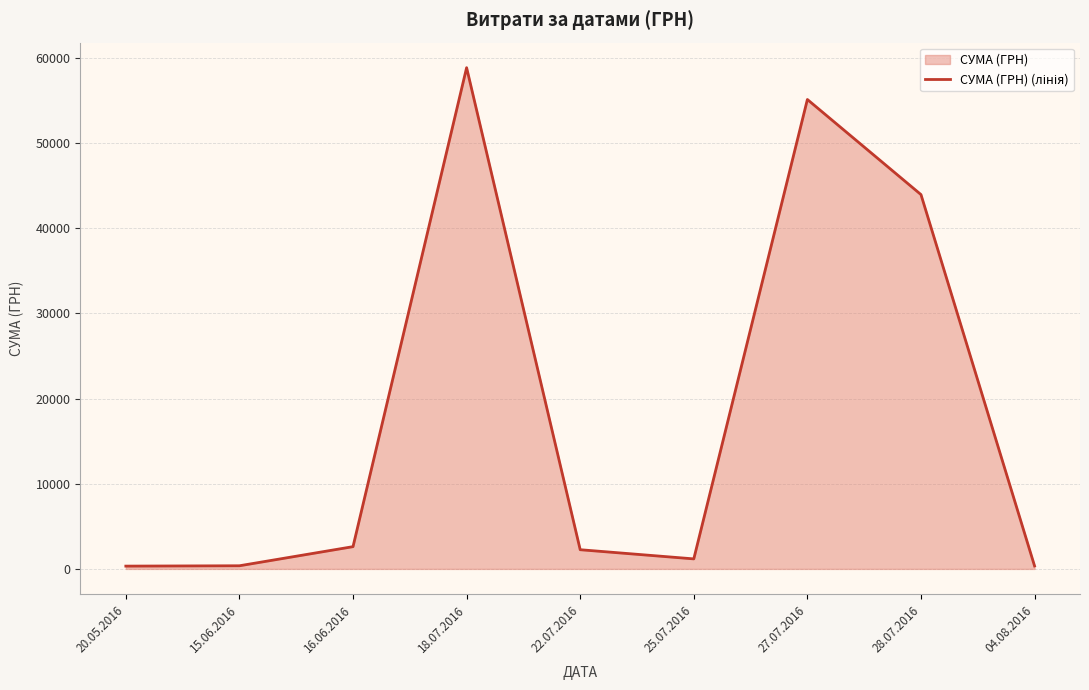

Rank the categories by value from highest to lowest.

18.07.2016, 27.07.2016, 28.07.2016, 16.06.2016, 22.07.2016, 25.07.2016, 15.06.2016, 04.08.2016, 20.05.2016